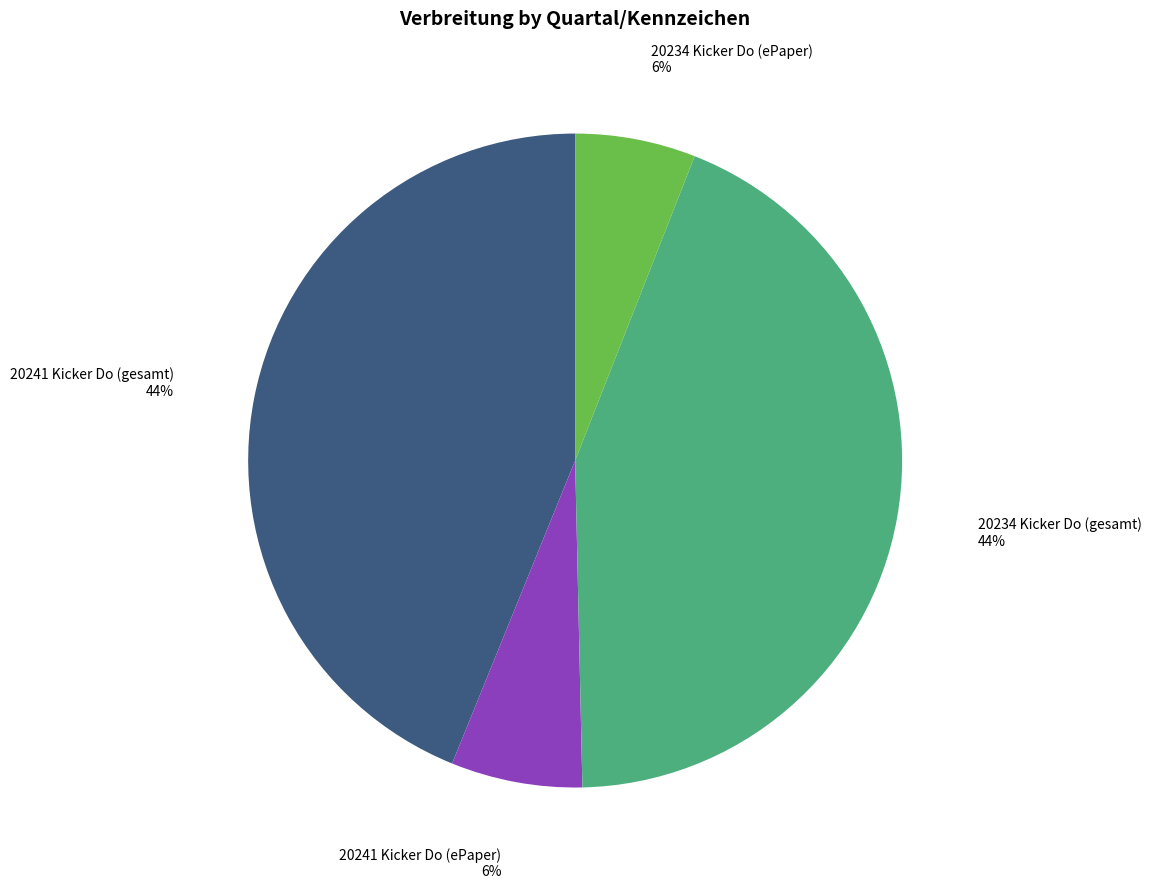

The 20241 Kicker Do (ePaper) slice represents 1% of the pie. True or false?

False